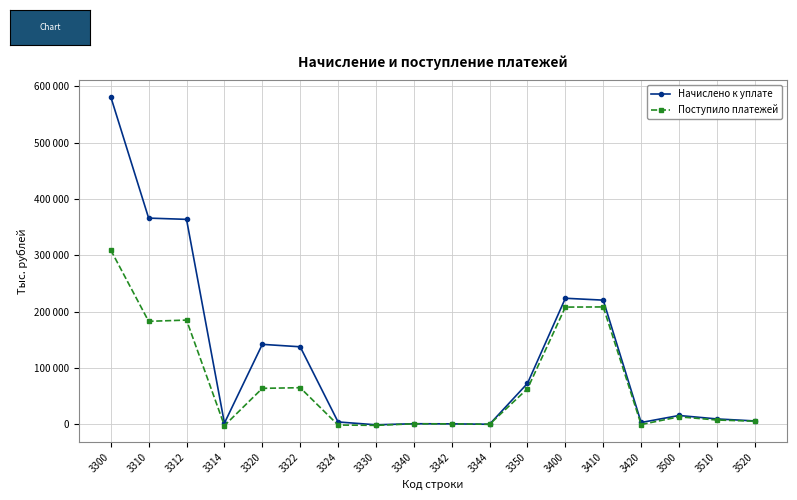

What are all the series names shown in the legend?

Начислено к уплате, Поступило платежей